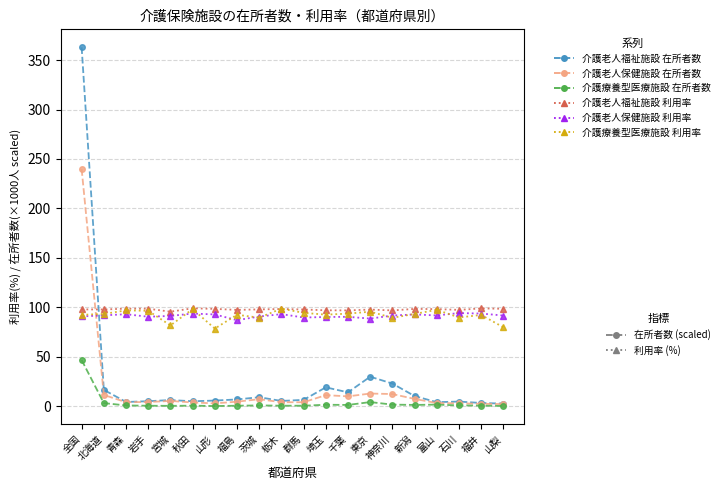

At which category does the chart reach its peak across all series?

全国